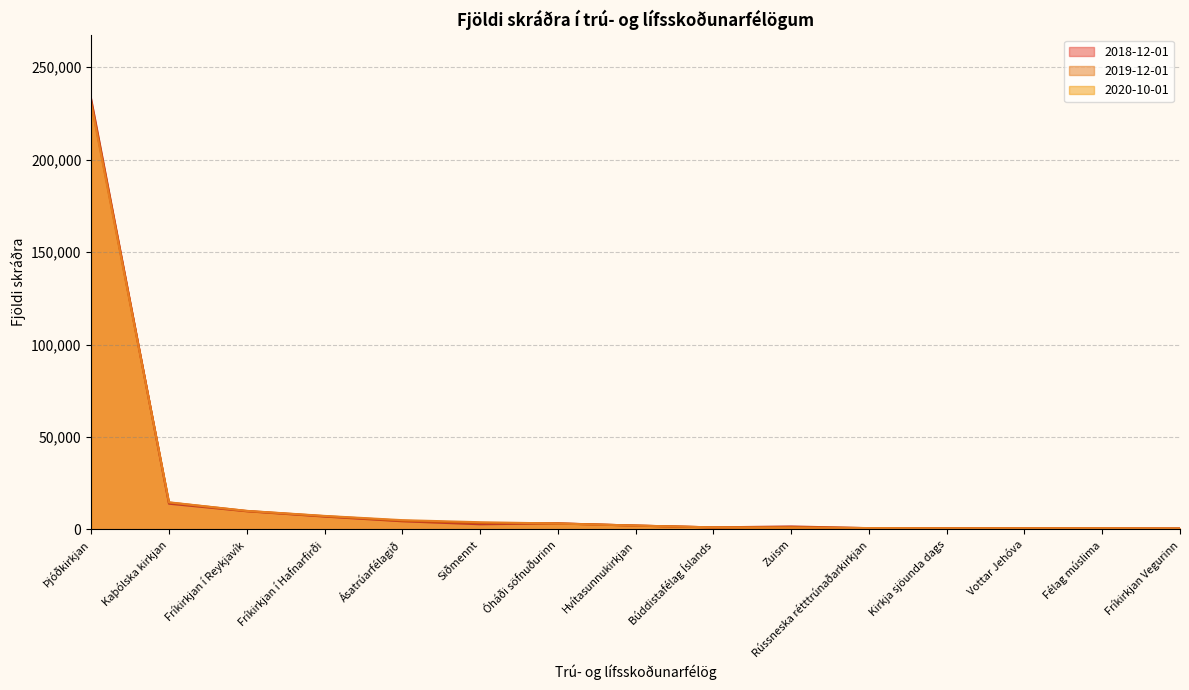

What is the sum of all 2020-10-01 values?

281673